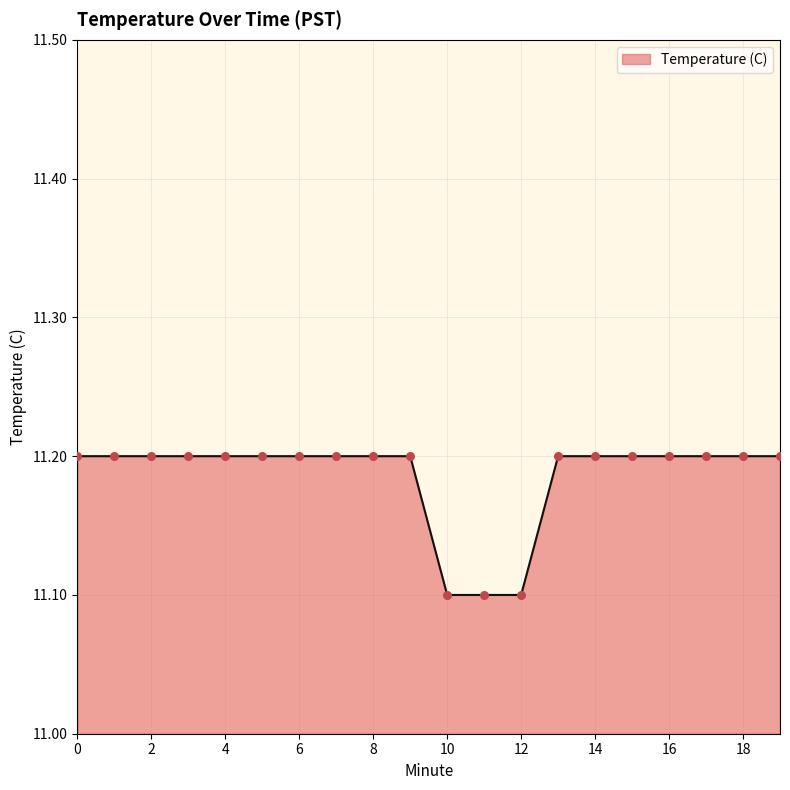

What is the smallest value displayed?

11.1